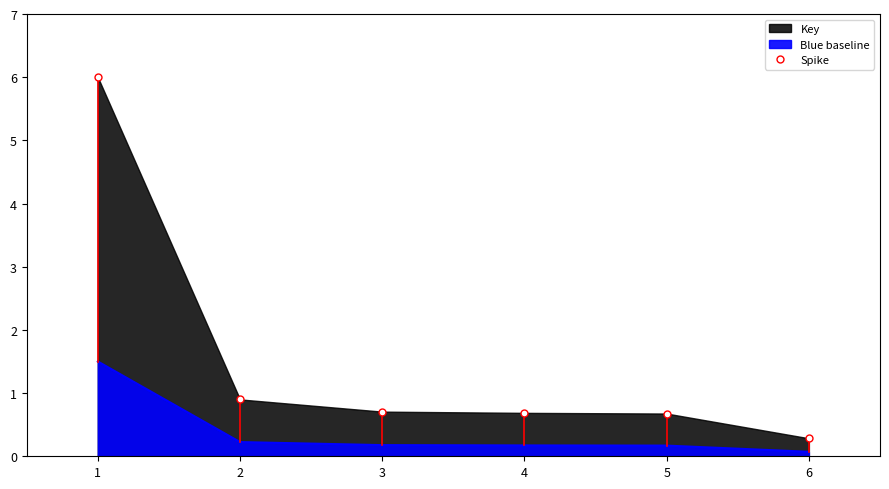

Where is the data nearest to the value 0?

6